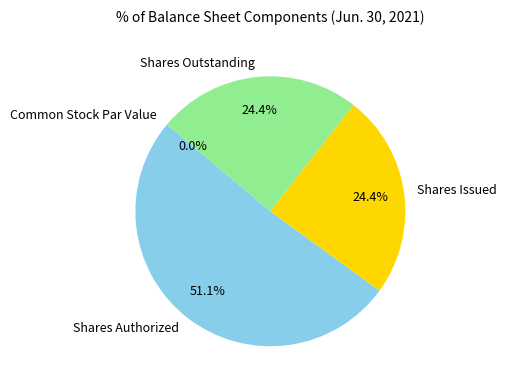

The Shares Authorized slice represents 51% of the pie. True or false?

True